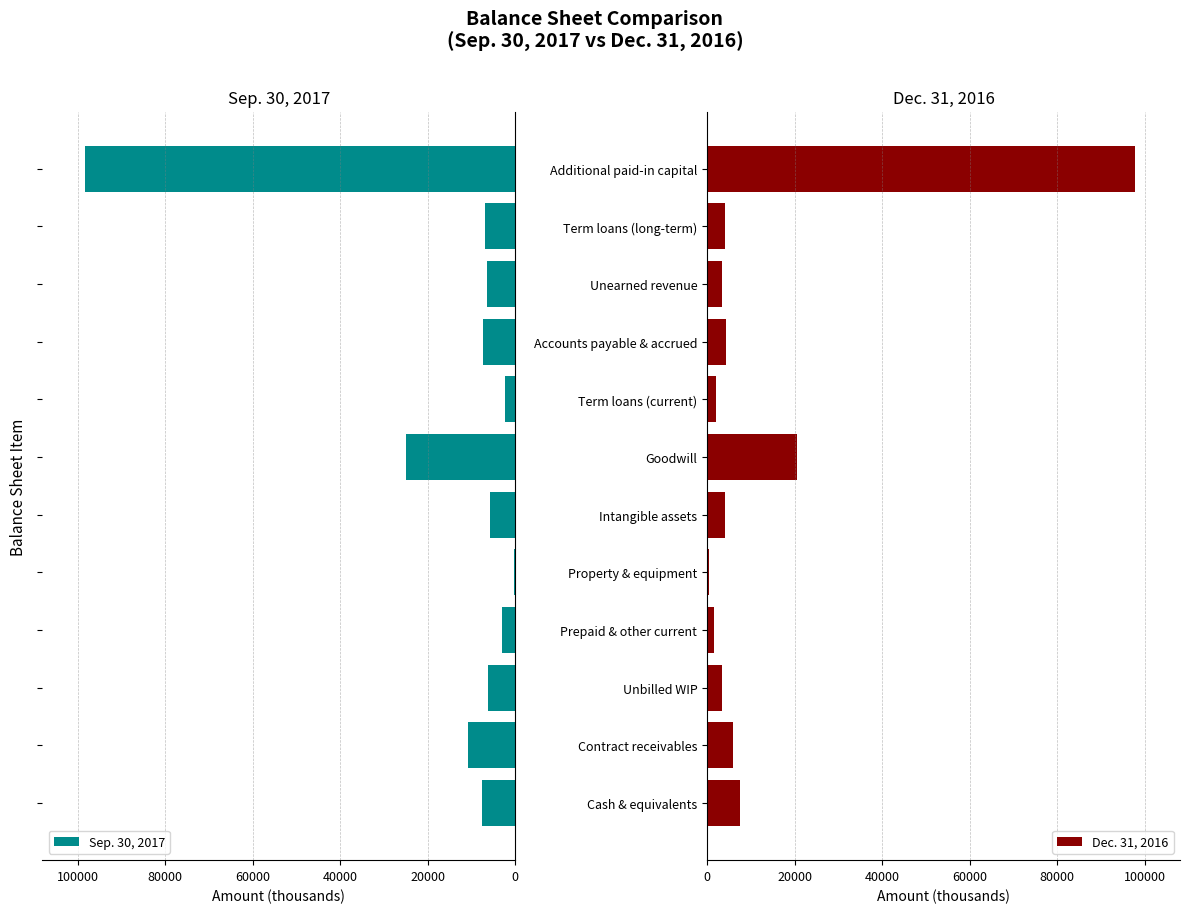

Which category has the highest value in the Dec. 31, 2016 series?

Additional paid-in capital